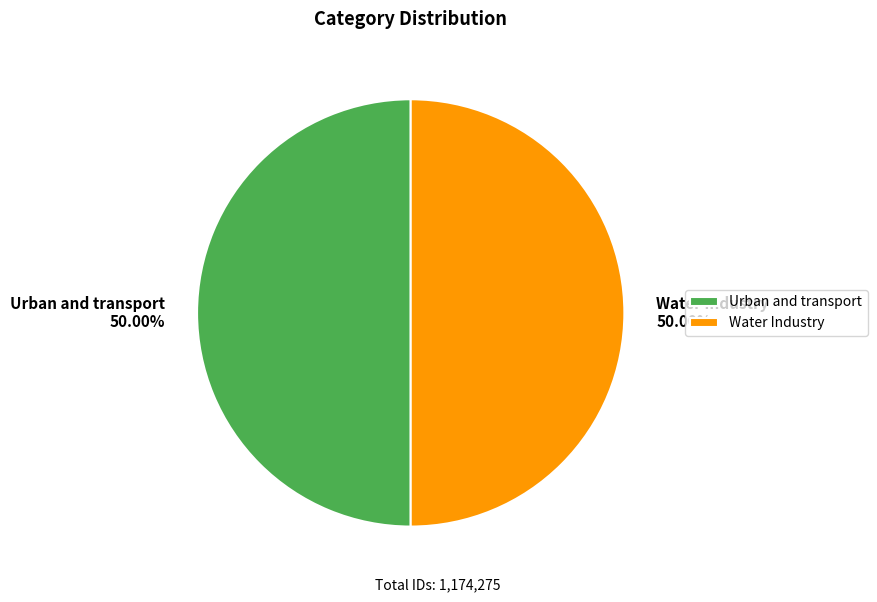

Do Urban and transport 50.00% and Water Industry 50.00% together represent more than half of the pie?

Yes